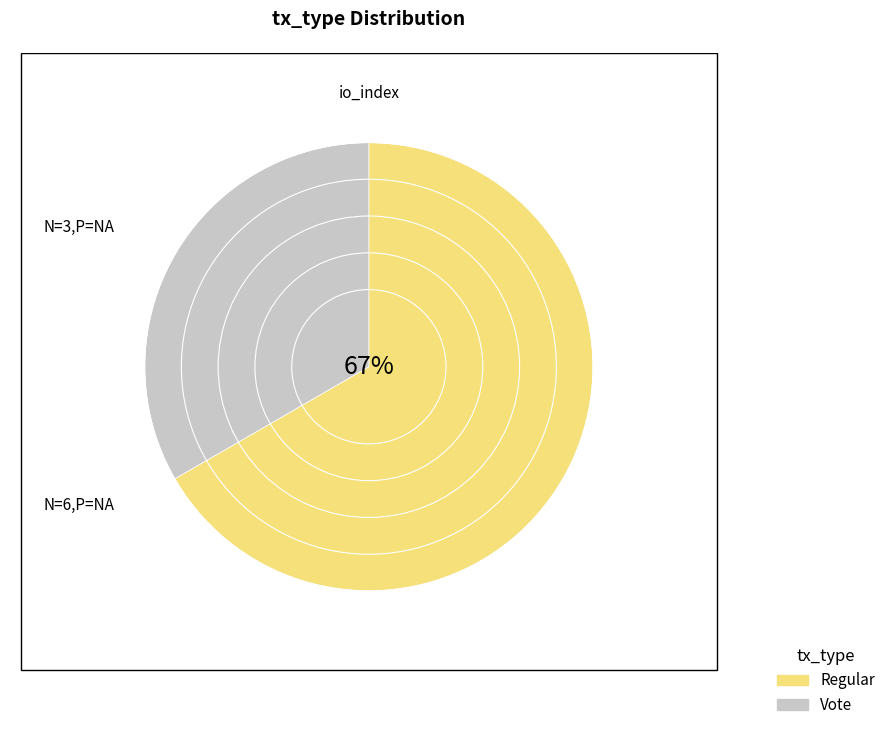

Does Regular account for over 50% of the chart?

Yes